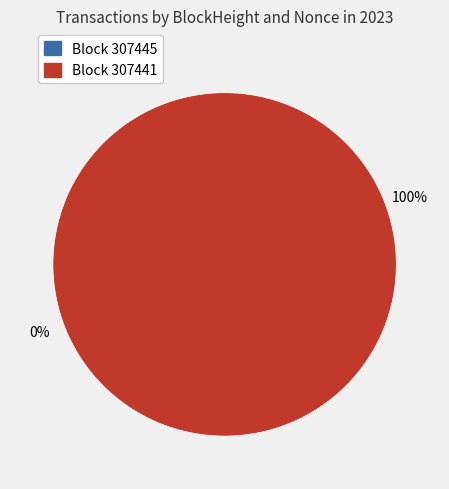

To the nearest percent, what is the difference between the largest and smallest slice percentages?

100%